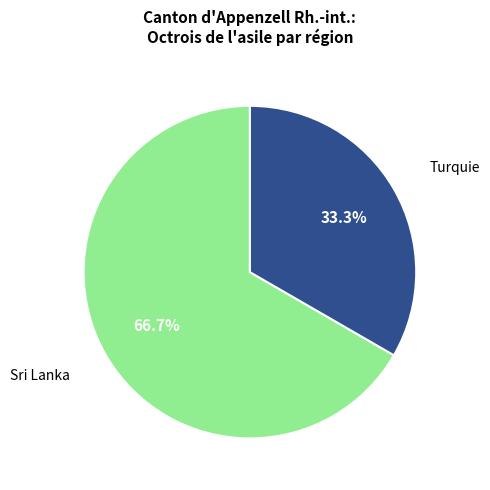

Count the number of slices in the pie.

2